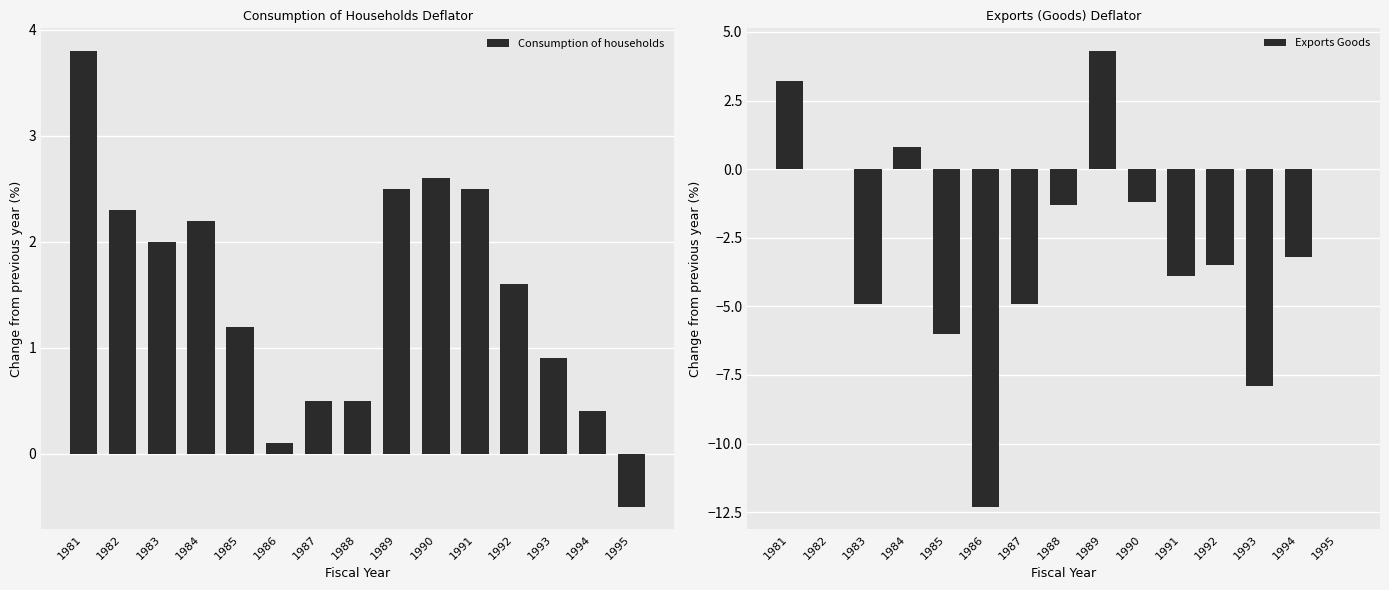

How many data points does each series have?

15